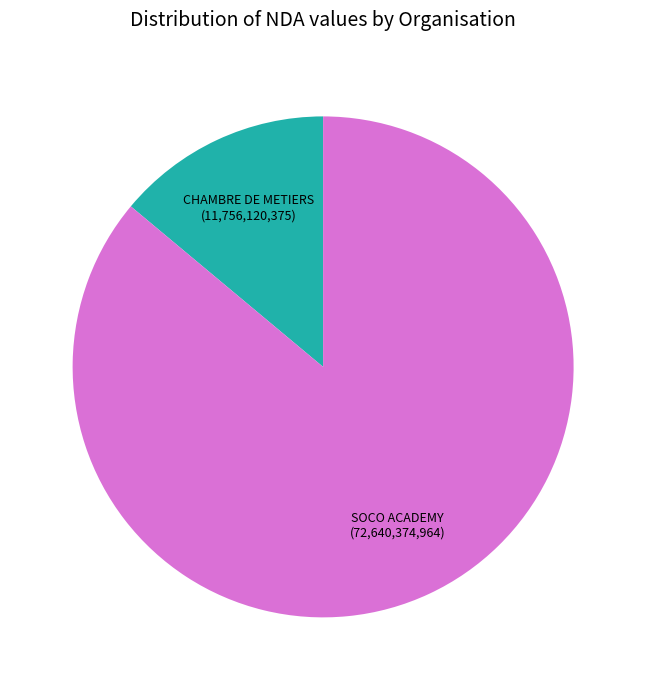

Is there a majority slice in this chart?

Yes